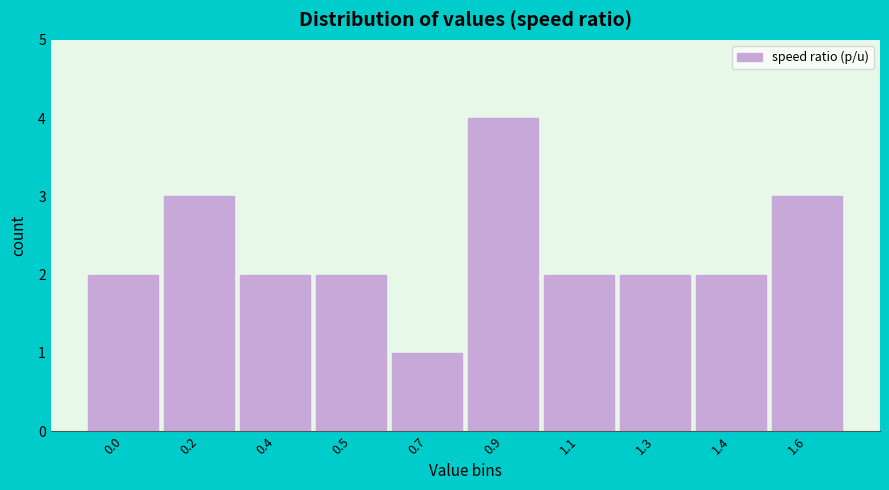

Reading left to right, extract all data points from this chart.

2	3	2	2	1	4	2	2	2	3